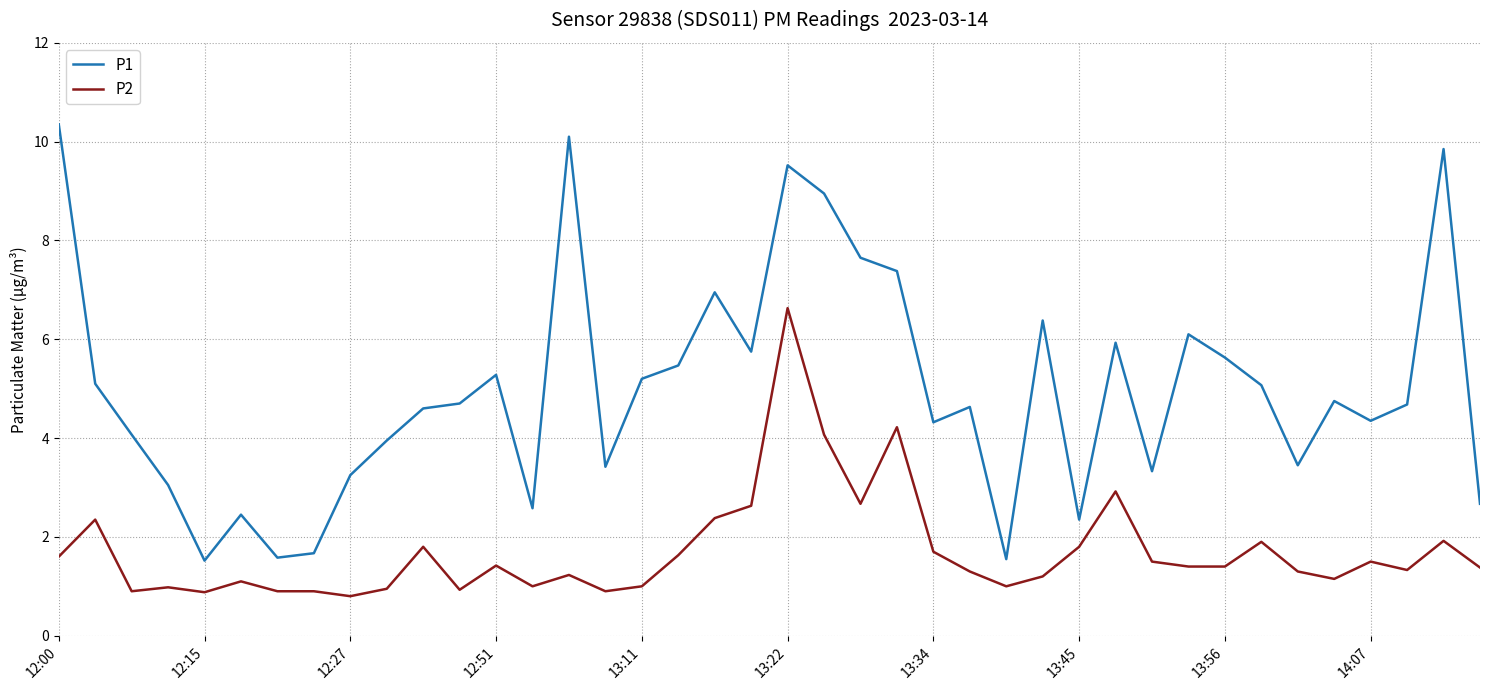

True or false: P1 has more than 2 points higher than both neighbors.

True